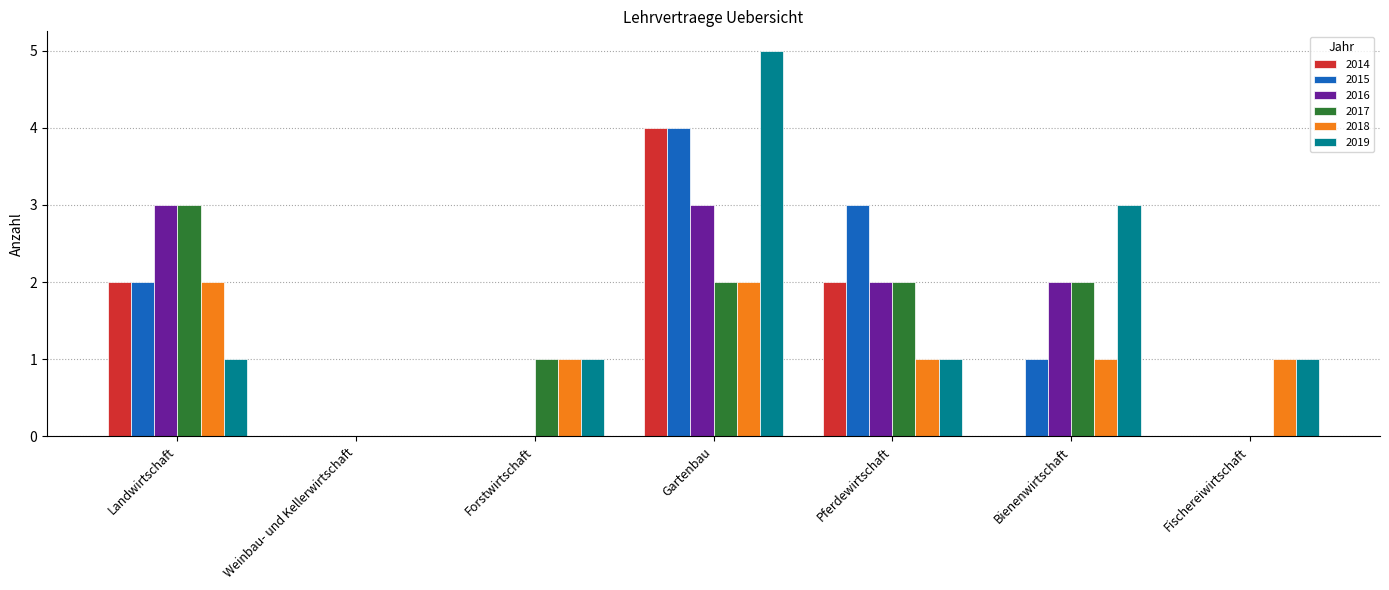

True or false: 2018 has a value of 2 at Landwirtschaft.

True